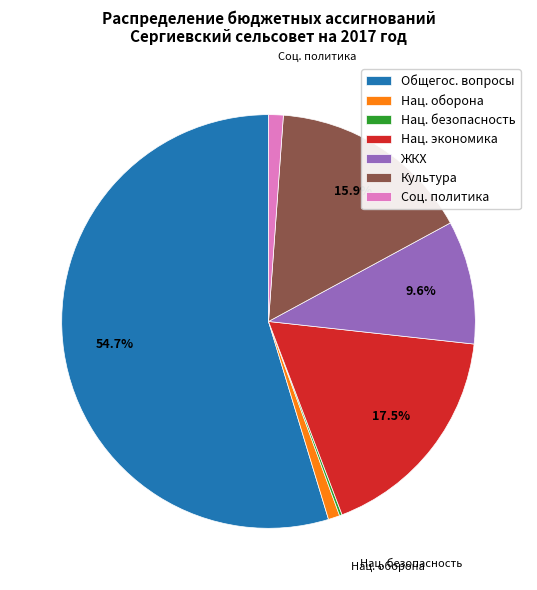

Does any single category account for the majority?

Yes